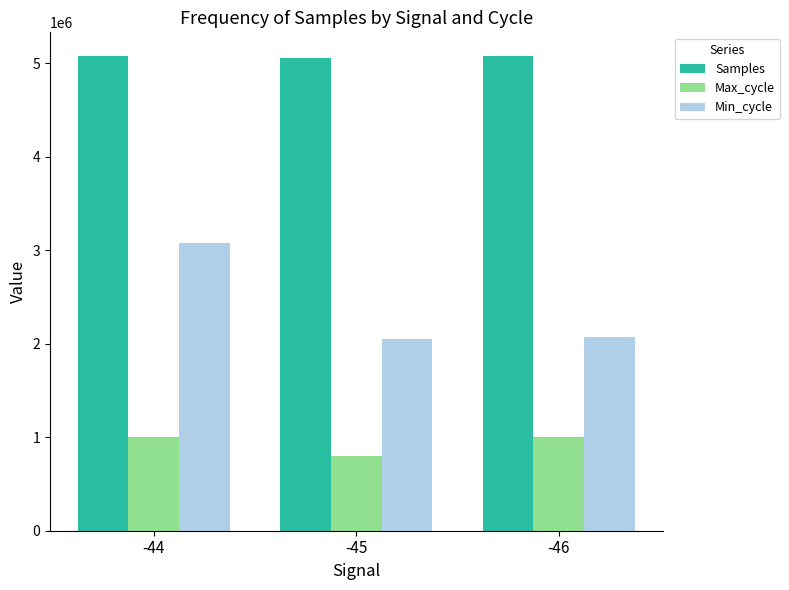

What are all the series names shown in the legend?

Samples, Max_cycle, Min_cycle